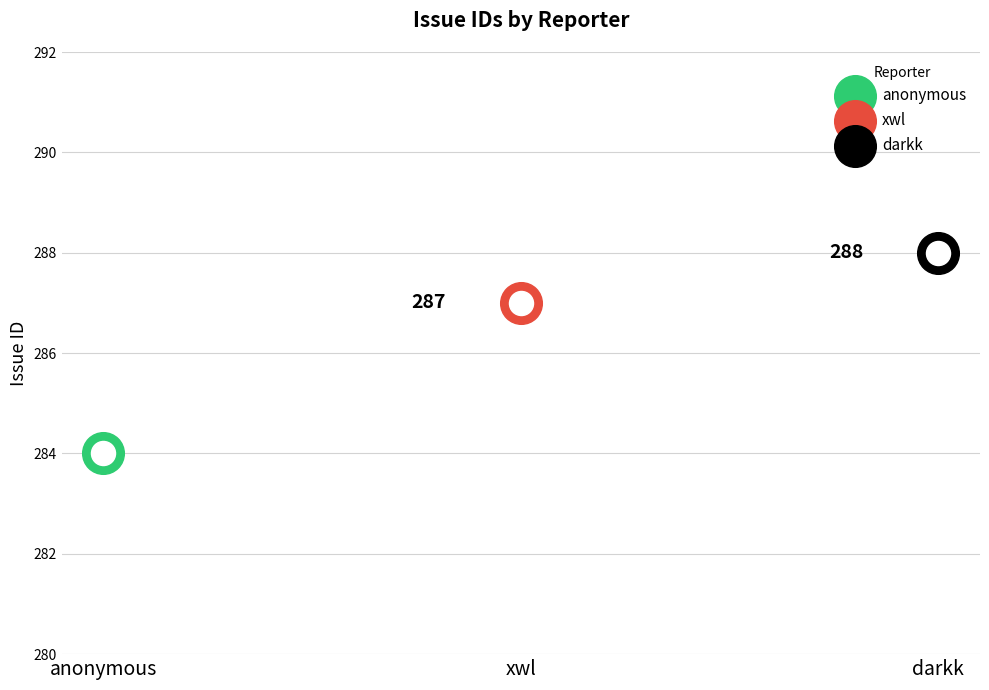

Approximately how many times larger is the value at anonymous compared to xwl?

1.0